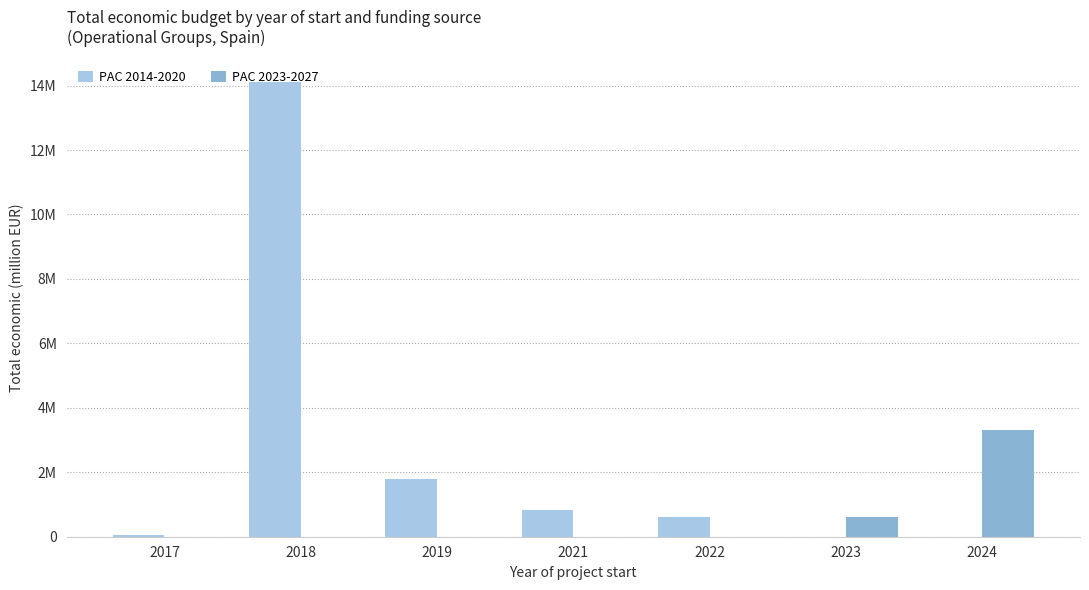

What are all the series names shown in the legend?

PAC 2014-2020, PAC 2023-2027